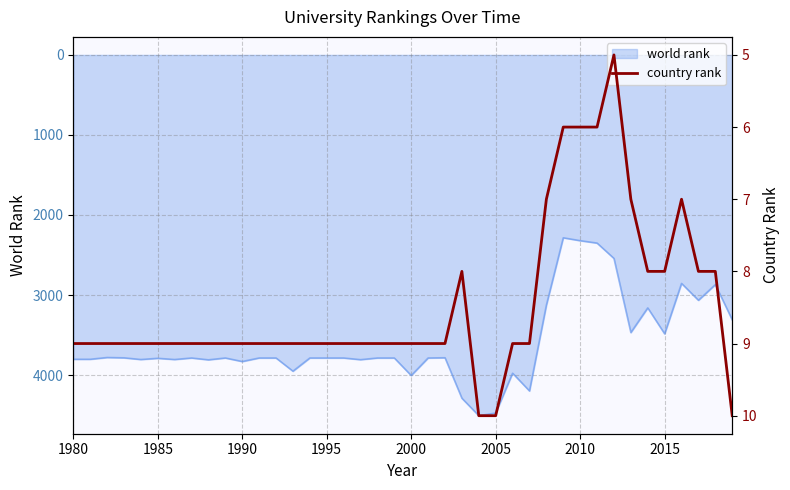

What is the smallest value displayed?

5